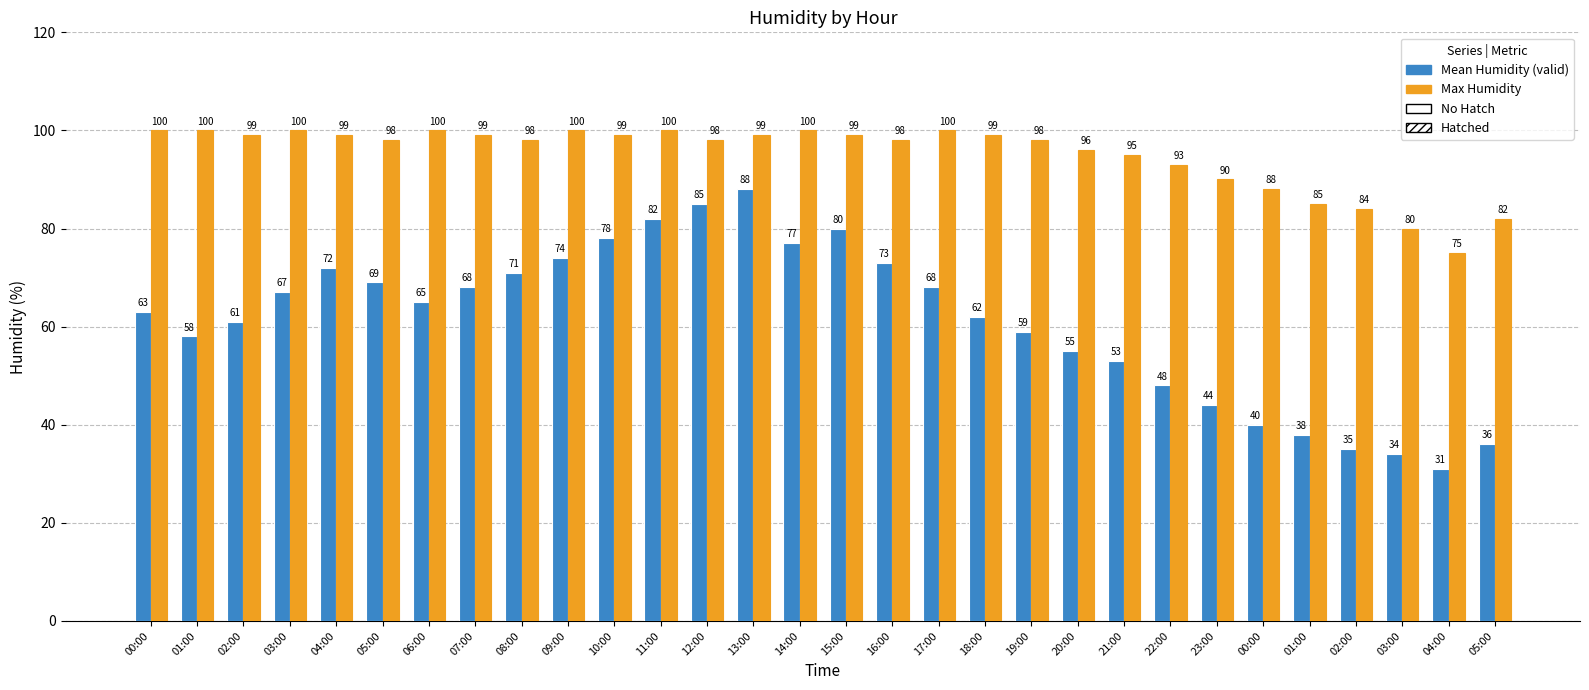

What is the label of the 9th bar from the left?

08:00